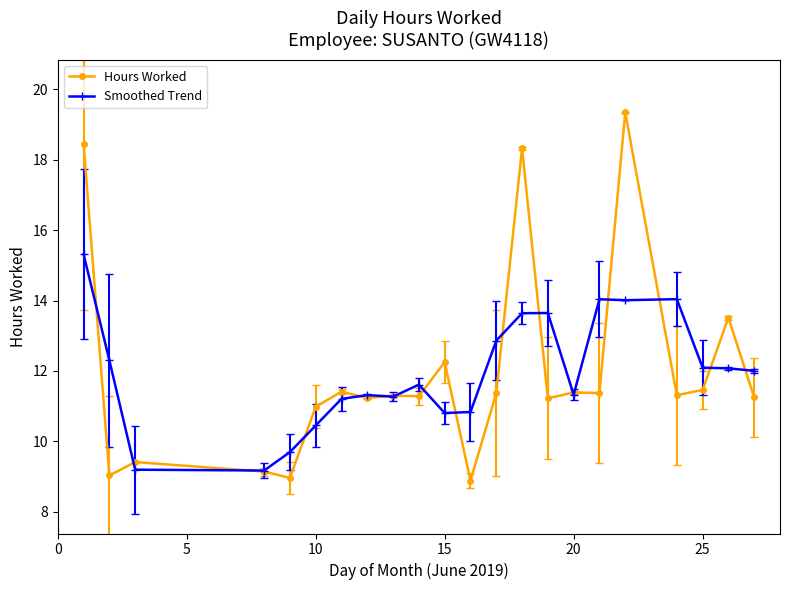

What are all the series names shown in the legend?

Hours Worked, Smoothed Trend